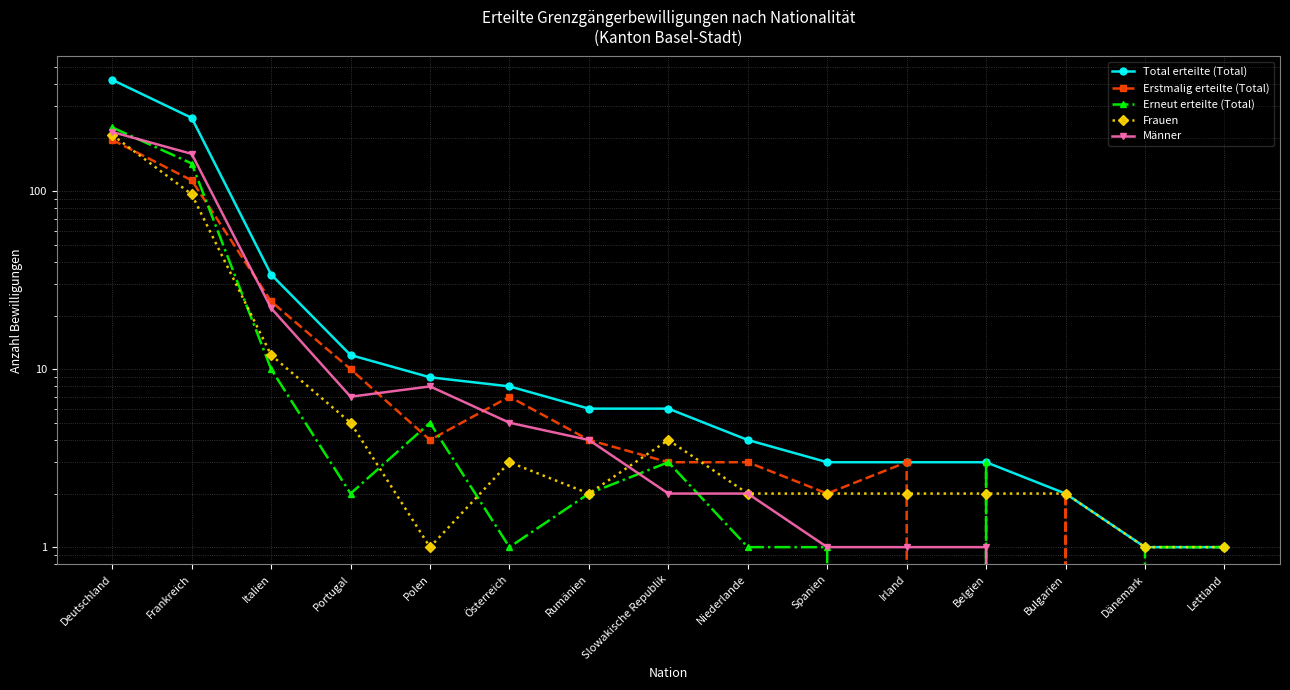

True or false: Frauen has more than 2 points higher than both neighbors.

False